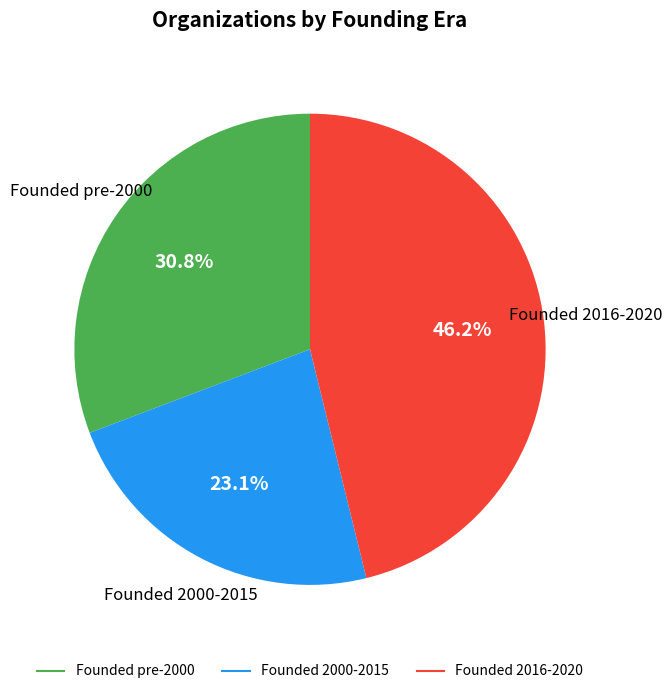

Is there a majority slice in this chart?

No